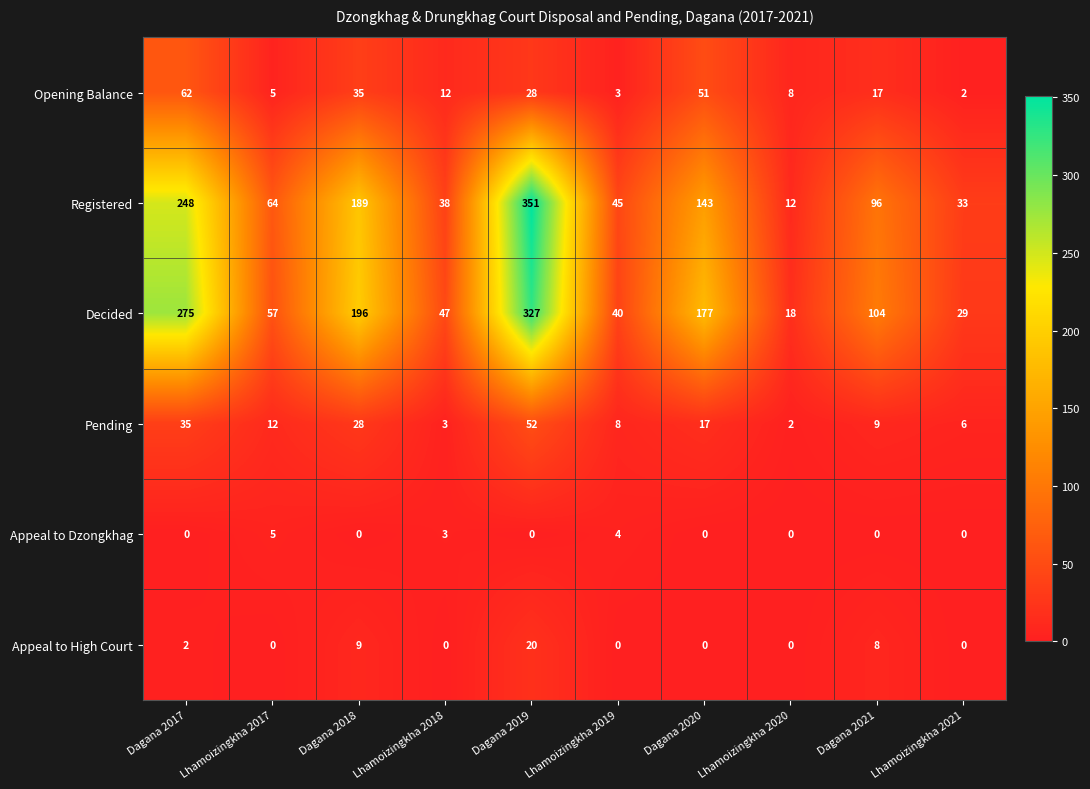

List the series in order of their peak value, lowest first.

Appeal to Dzongkhag, Appeal to High Court, Pending, Opening Balance, Decided, Registered